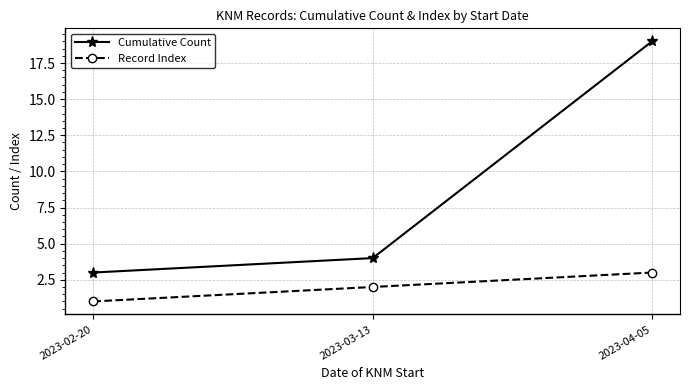

What is the approximate value of Record Index at 2023-04-05?

3